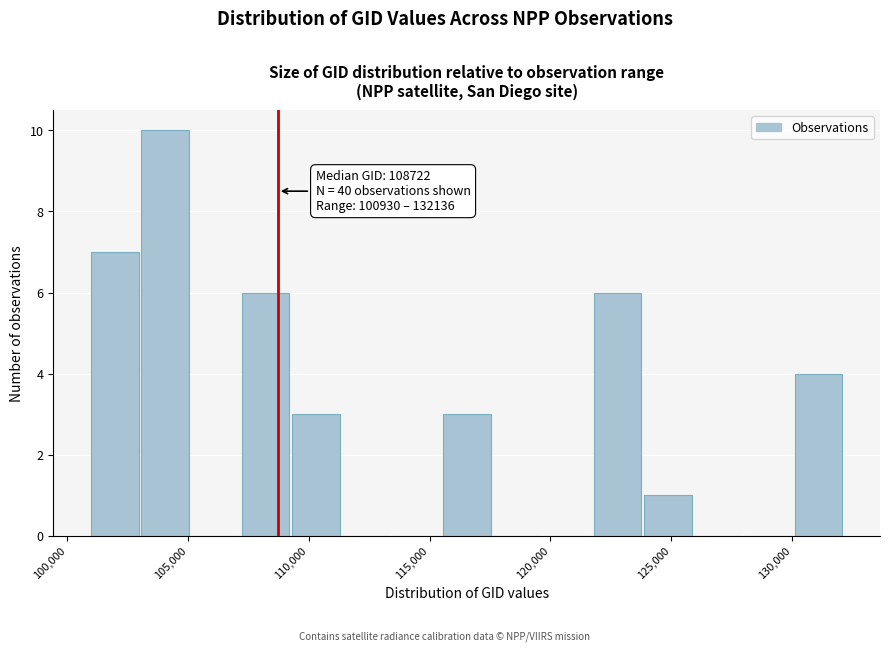

Which range on the x-axis has the tallest bar?

103000 to 105000